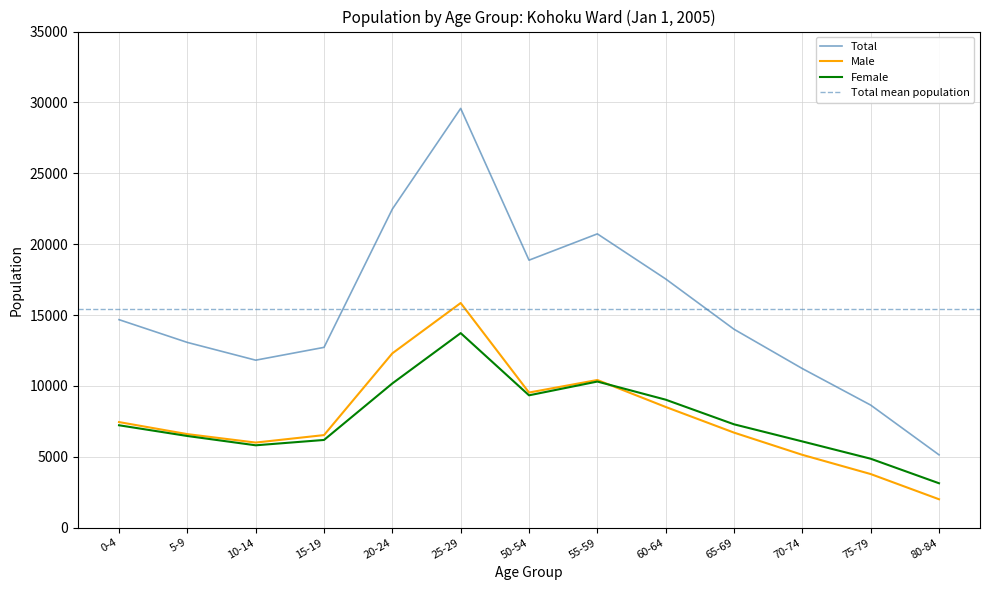

True or false: Total and Female cross at least once.

False